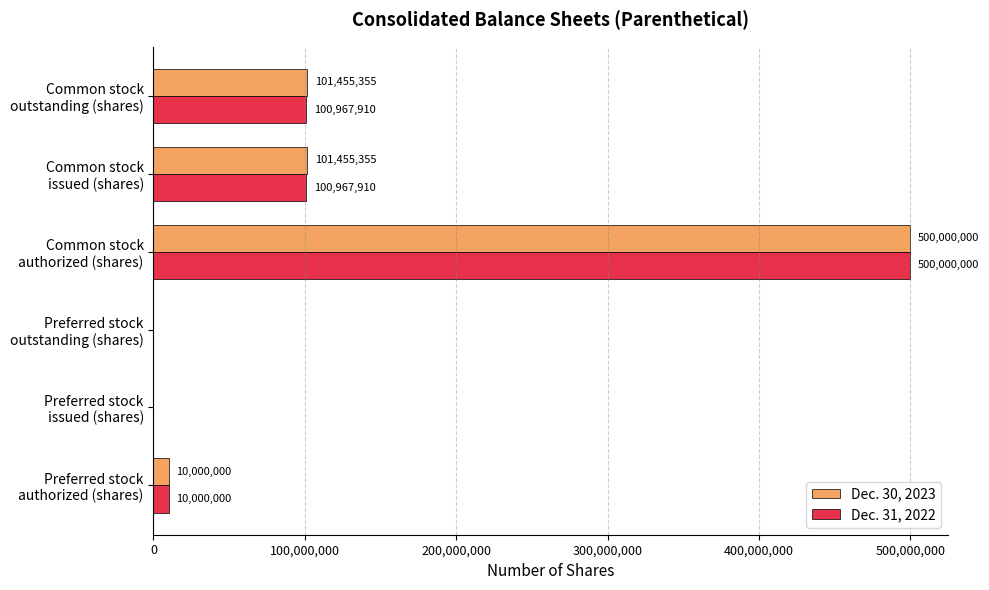

Which series has the largest total across all categories?

Dec. 30, 2023